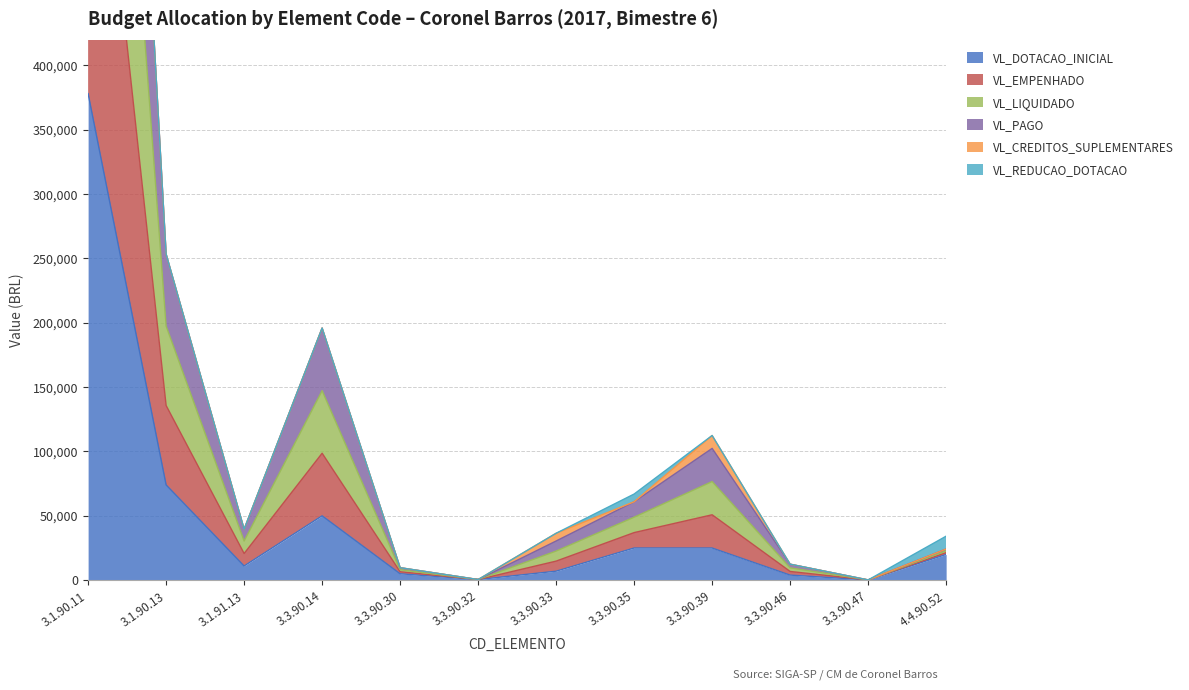

Where is VL_EMPENHADO nearest to the value 664561?

3.1.90.13